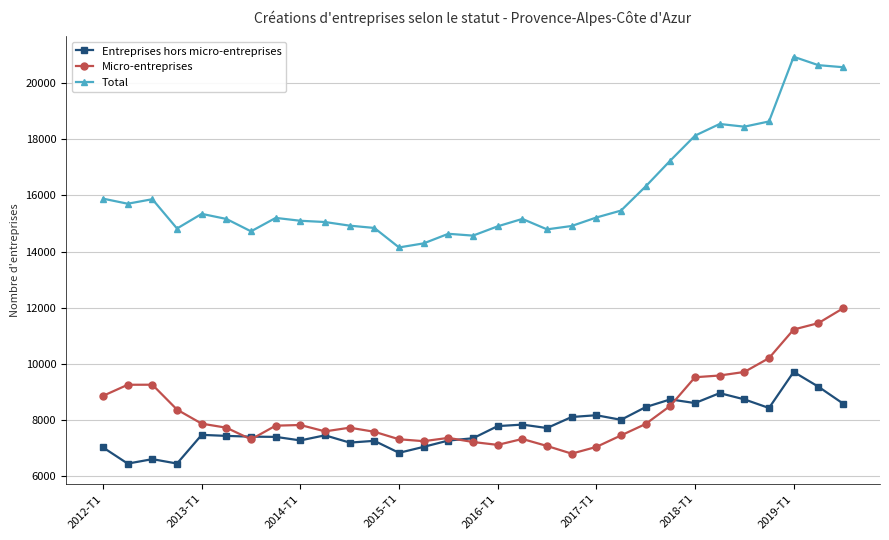

True or false: Entreprises hors micro-entreprises and Micro-entreprises intersect in this chart.

True